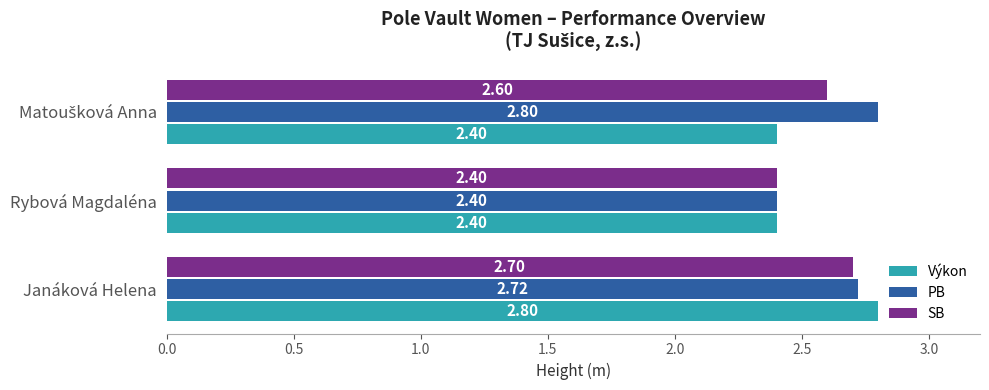

Which series has the largest total across all categories?

PB